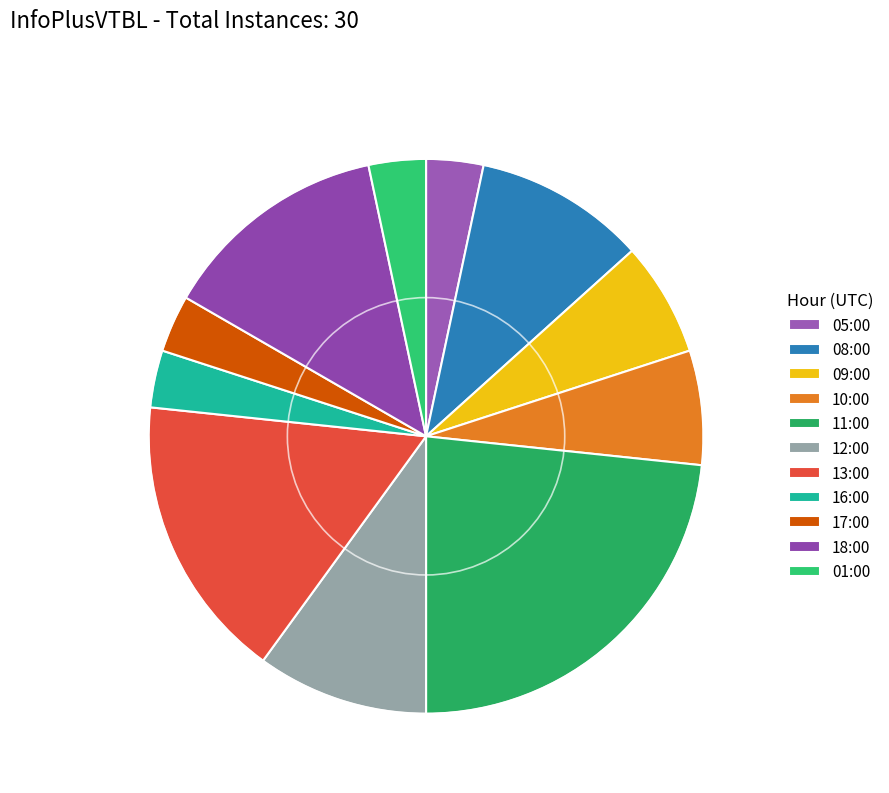

Is 10:00 the majority of the pie?

No